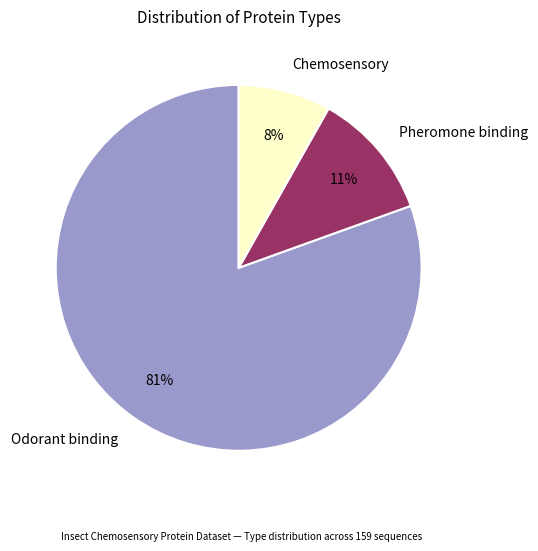

Combined, do Pheromone binding and Odorant binding account for over 50%?

Yes